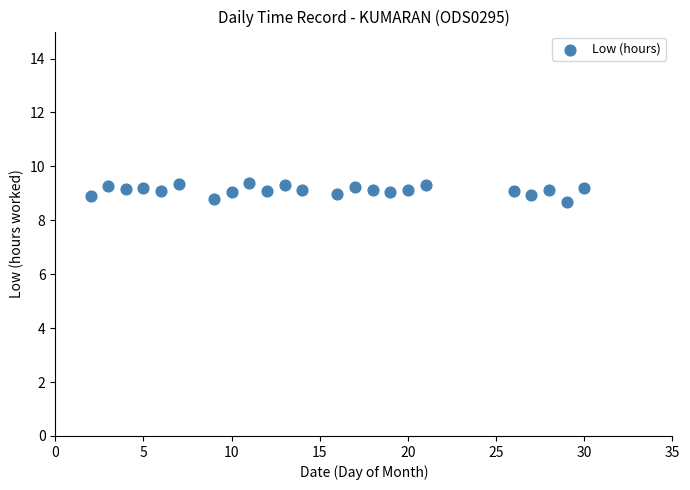

What is the range of X values (max minus min)?

28.0